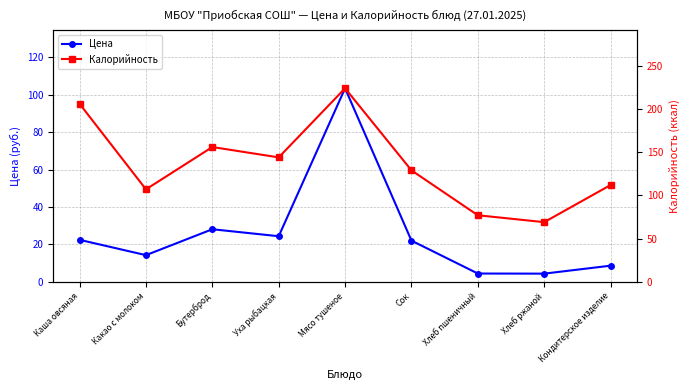

List the series in order of their peak value, lowest first.

Цена, Калорийность